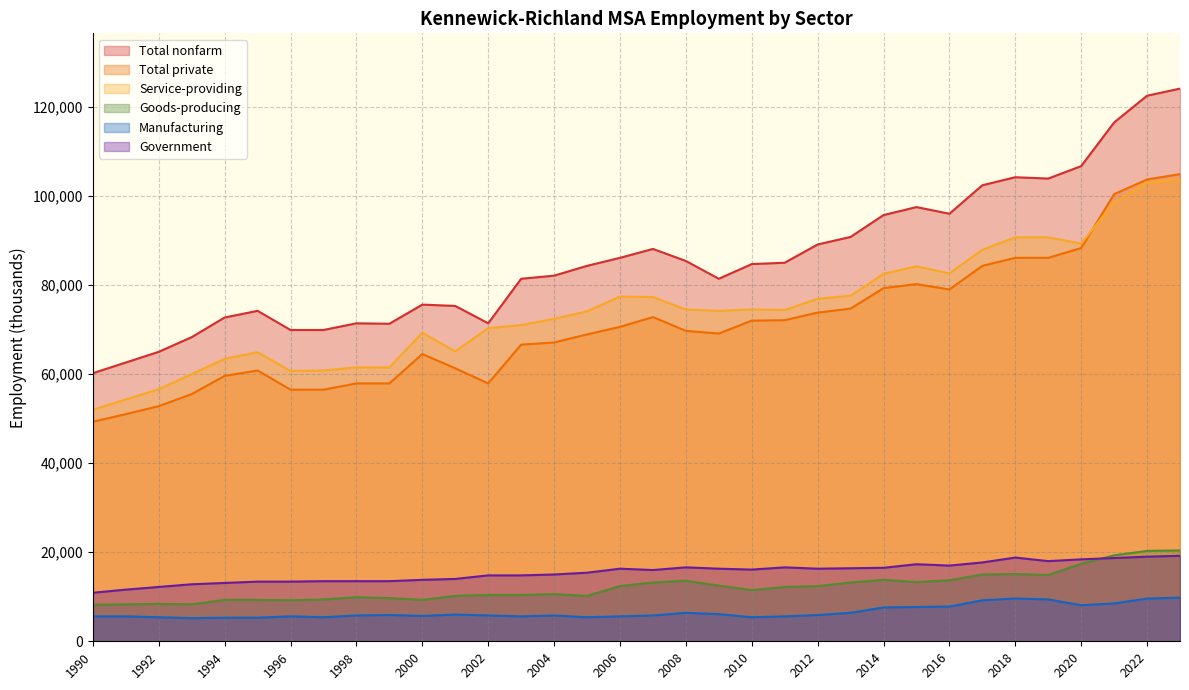

What is the greatest value displayed?

124100